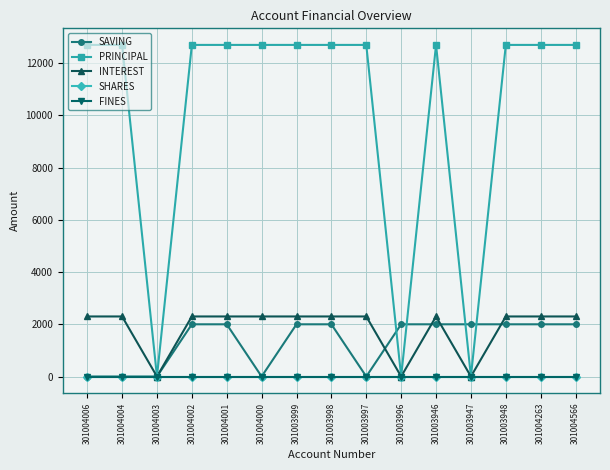

Reading left to right, list all the values displayed in this chart.

SAVING: 0	0	0	2000	2000	0	2000	2000	0	2000	2000	2000	2000	2000	2000
PRINCIPAL: 12700	12700	0	12700	12700	12700	12700	12700	12700	0	12700	0	12700	12700	12700
INTEREST: 2300	2300	0	2300	2300	2300	2300	2300	2300	0	2300	0	2300	2300	2300
SHARES: 0	0	0	0	0	0	0	0	0	0	0	0	0	0	0
FINES: 0	0	0	0	0	0	0	0	0	0	0	0	0	0	0